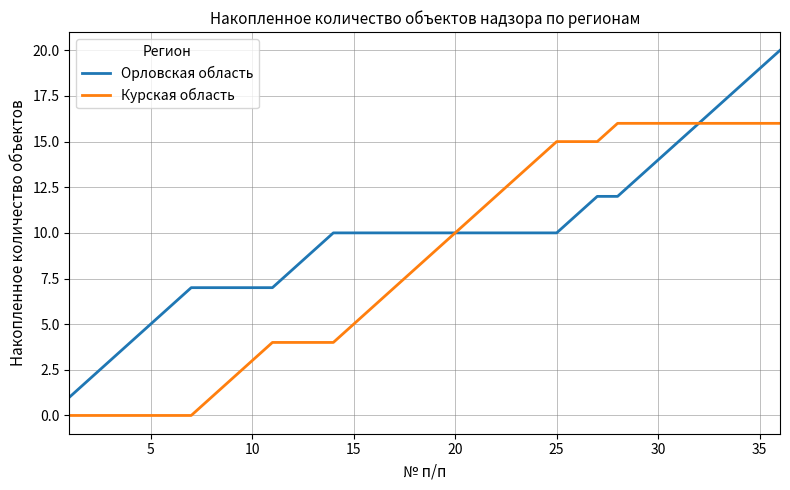

Which series has the largest total across all categories?

Орловская область